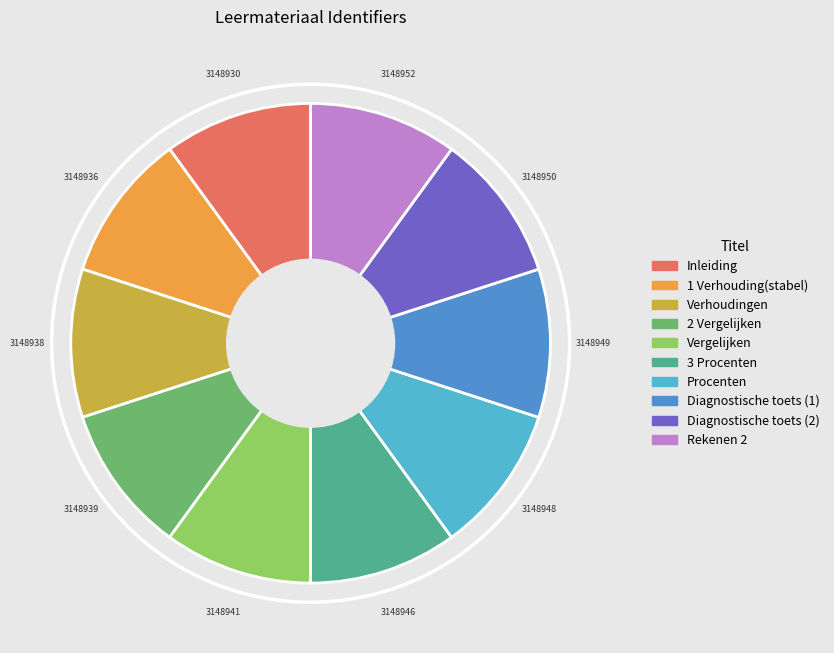

Combined, do 1 Verhouding(stabel) and Diagnostische toets (1) account for over 50%?

No